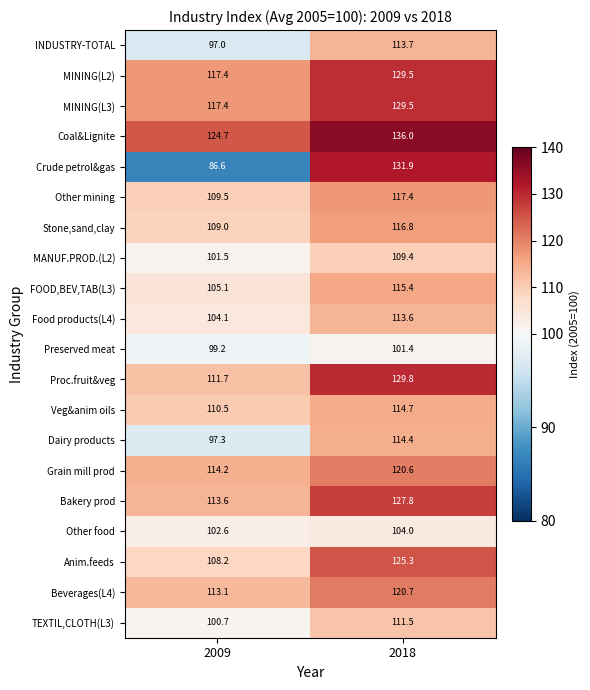

What is the spread (max minus min) of values at 2018?

34.6